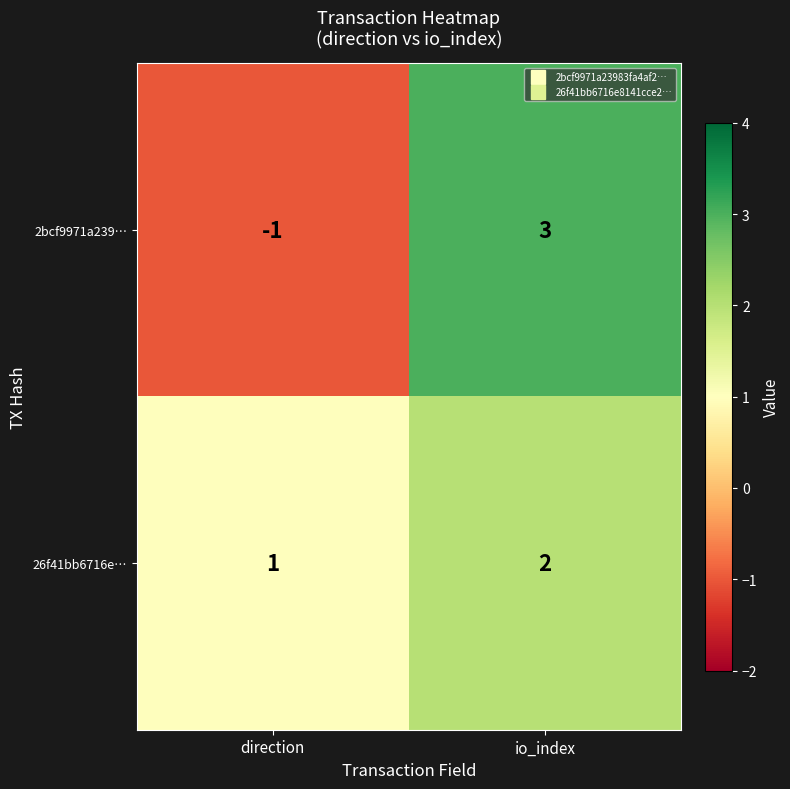

What is the minimum value shown in the chart?

-1